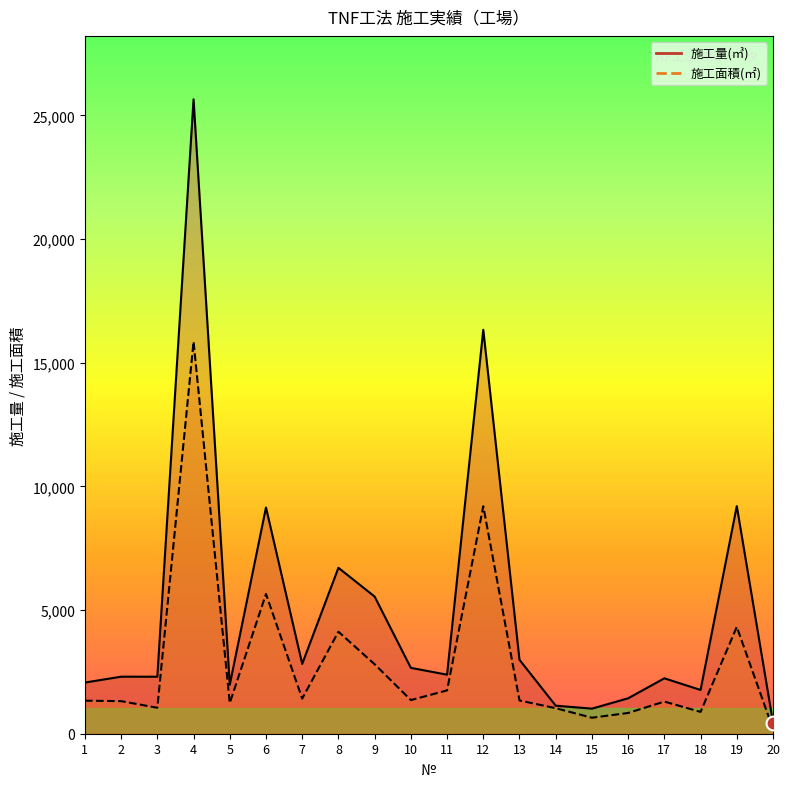

Does the chart display data point markers on the line(s)?

No